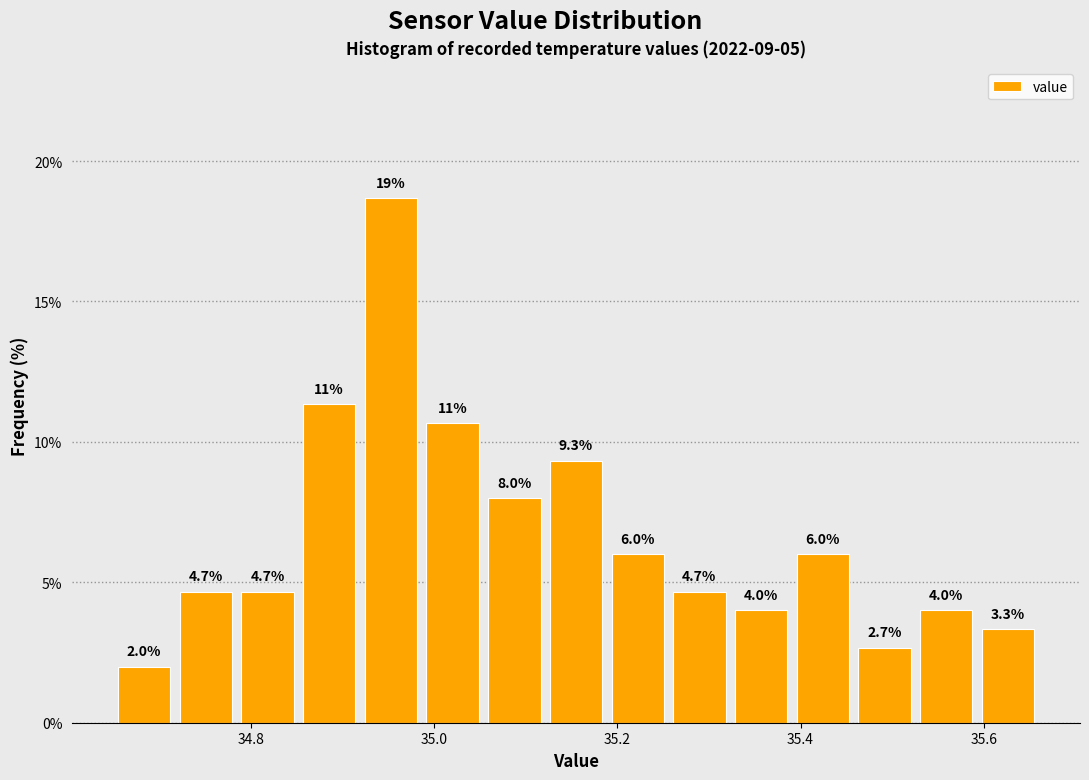

Read against the x-axis, roughly where is the centre of the tallest bar?

34.96